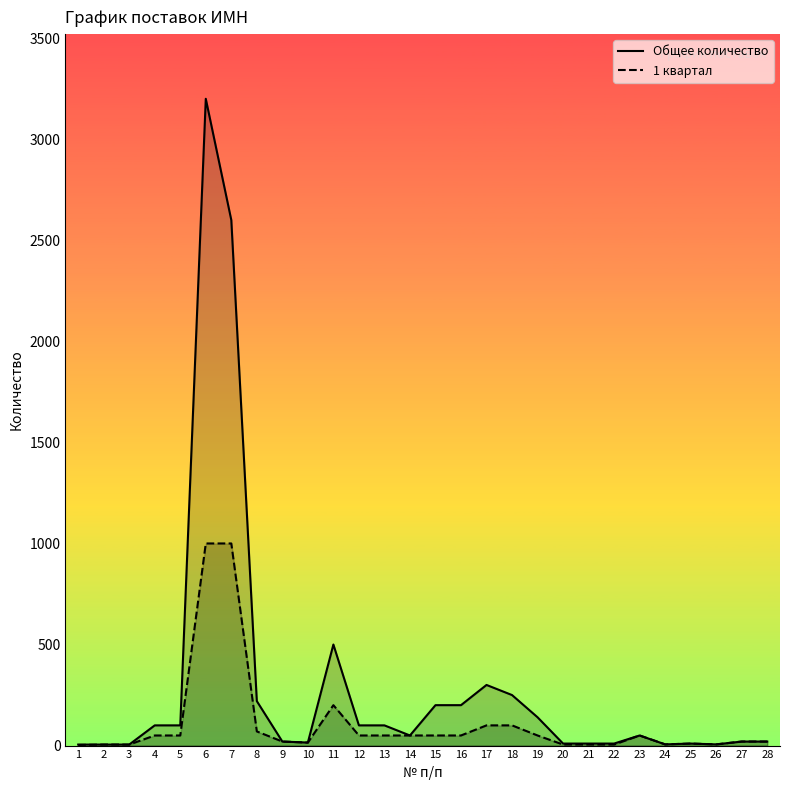

At which label is Общее количество closest to 1602?

7